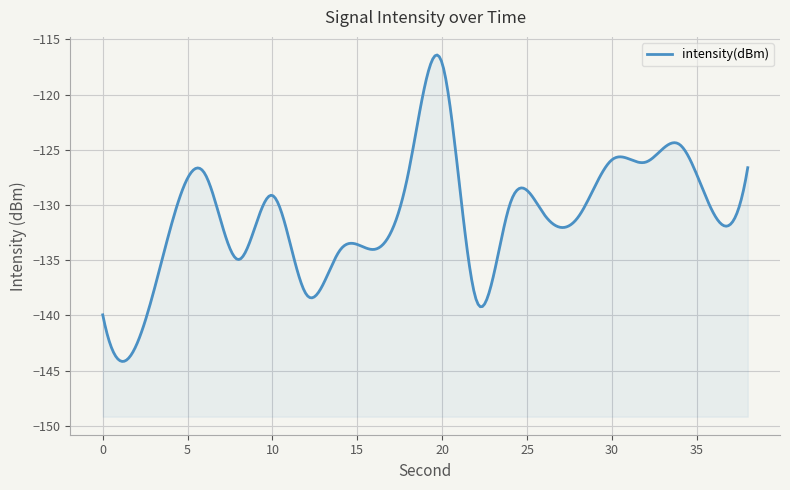

Count the number of values greater than -130.

9